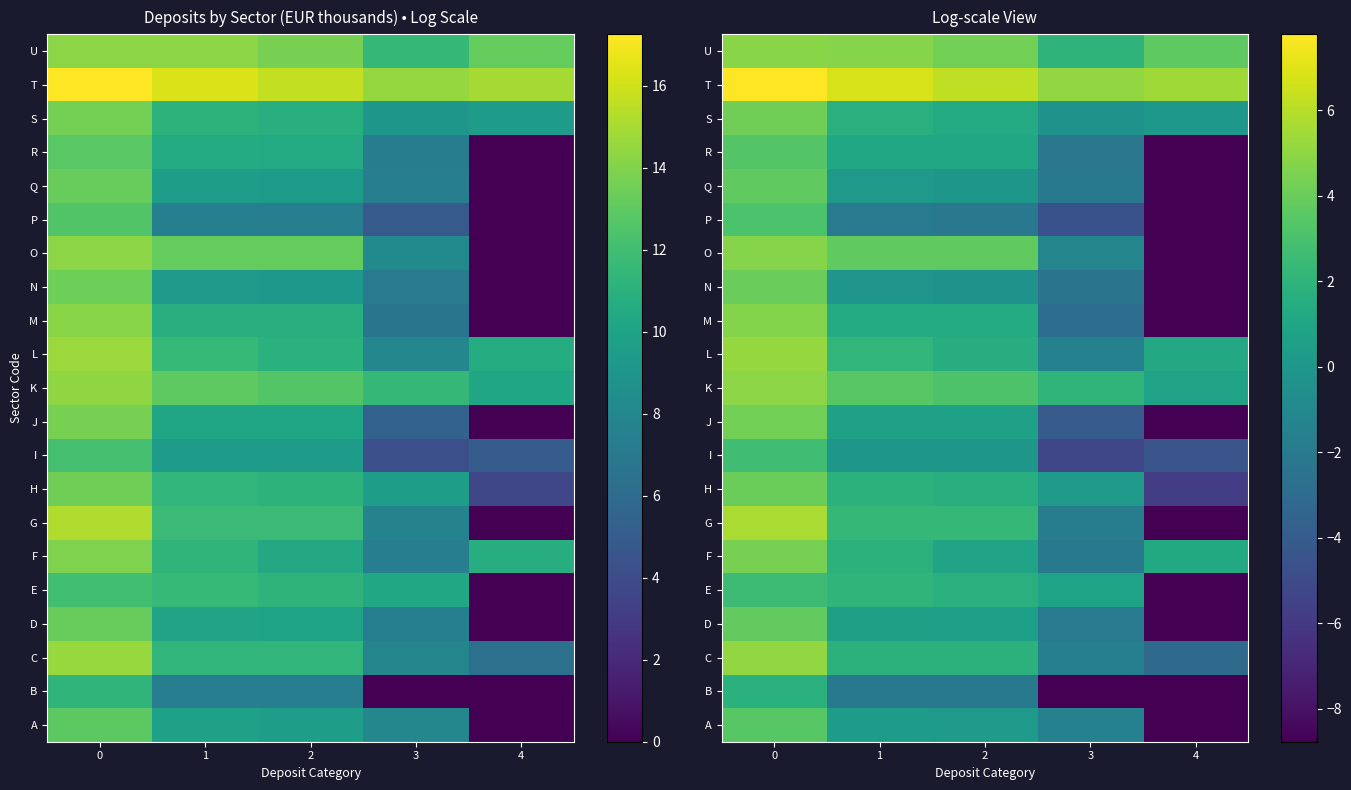

Which category has the lowest value across all series?

4